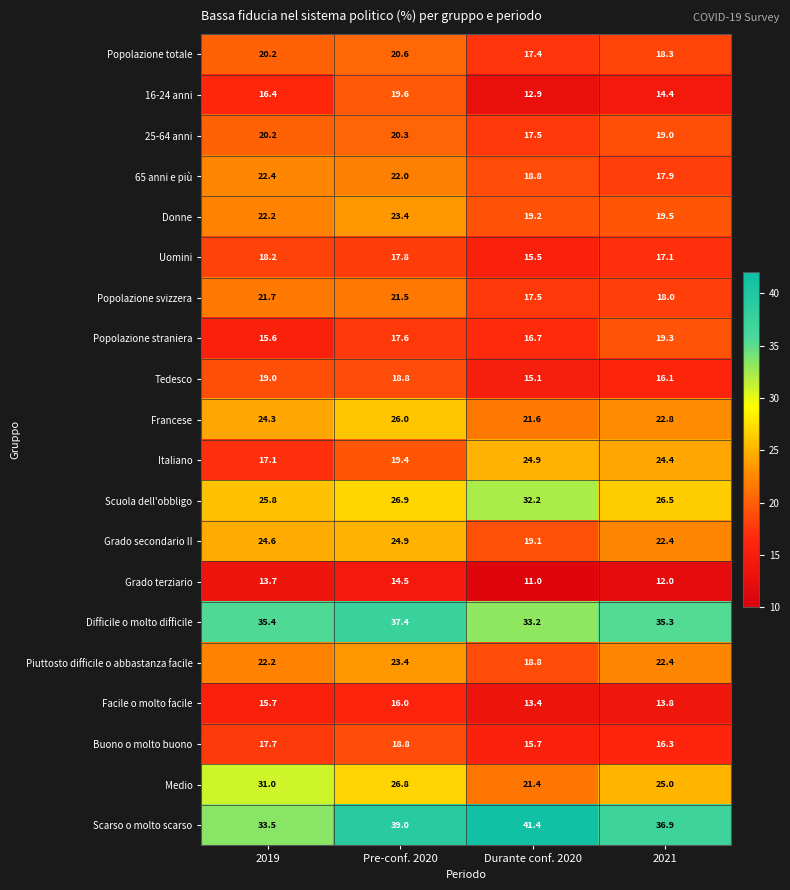

What is the difference between the maximum and minimum values in the Grado terziario series?

3.5